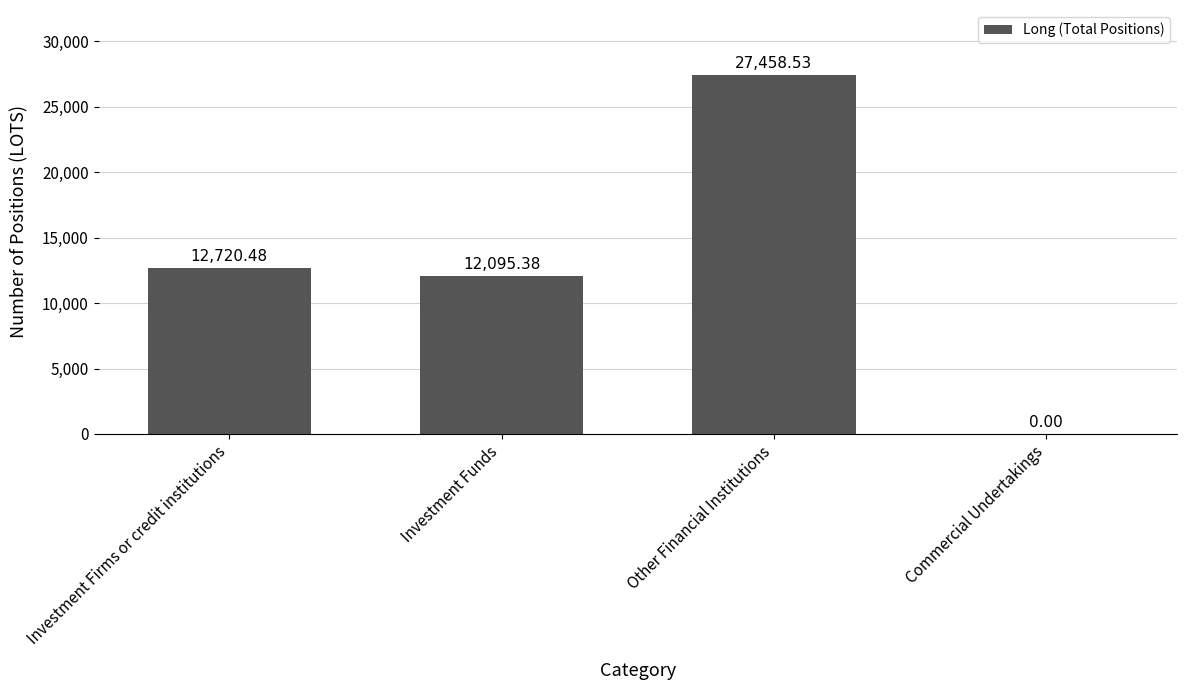

How many positive values are there?

3